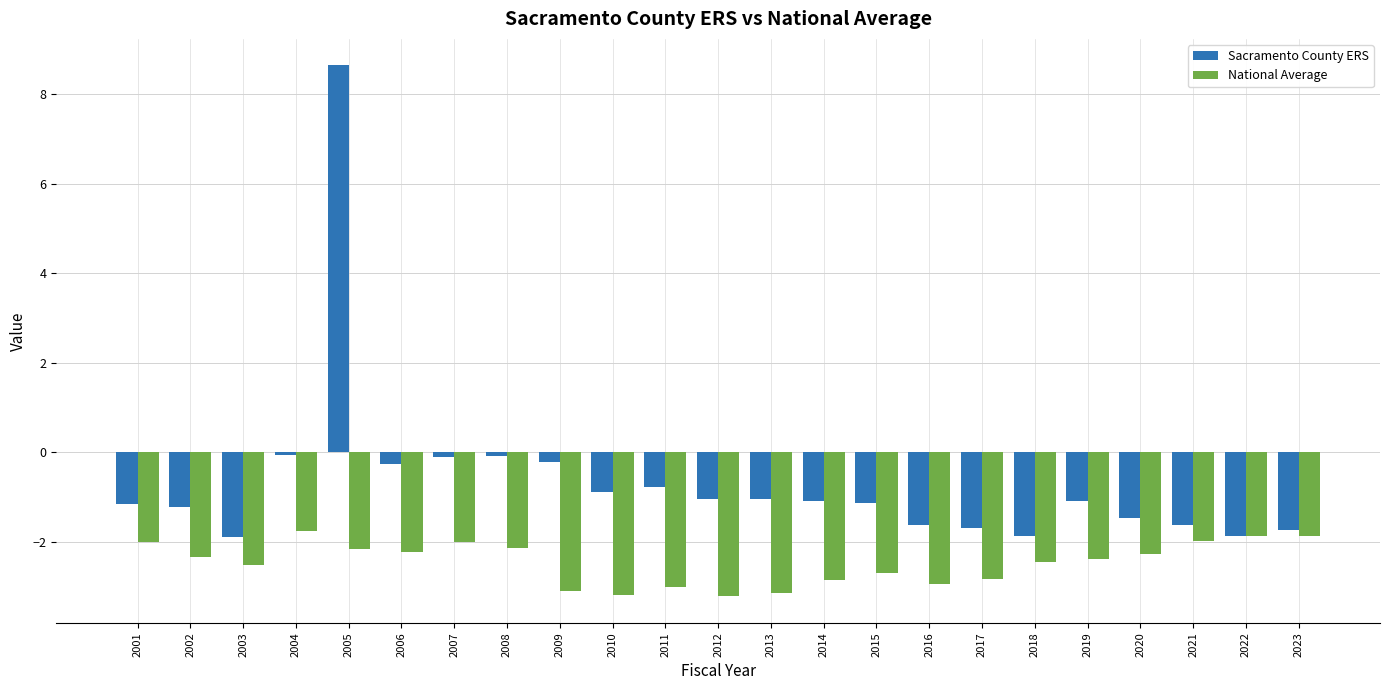

True or false: Sacramento County ERS has a value of -1.1 at 2019.

True